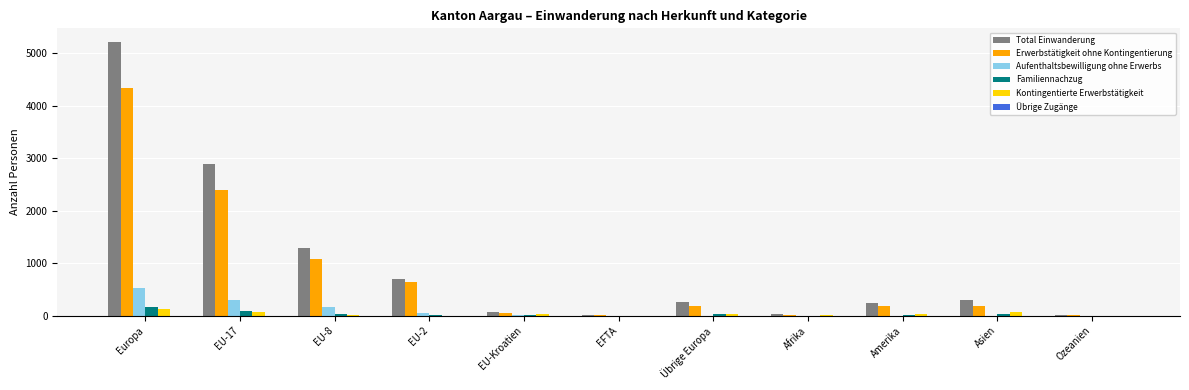

What is the total value across all series at Ozeanien?

13